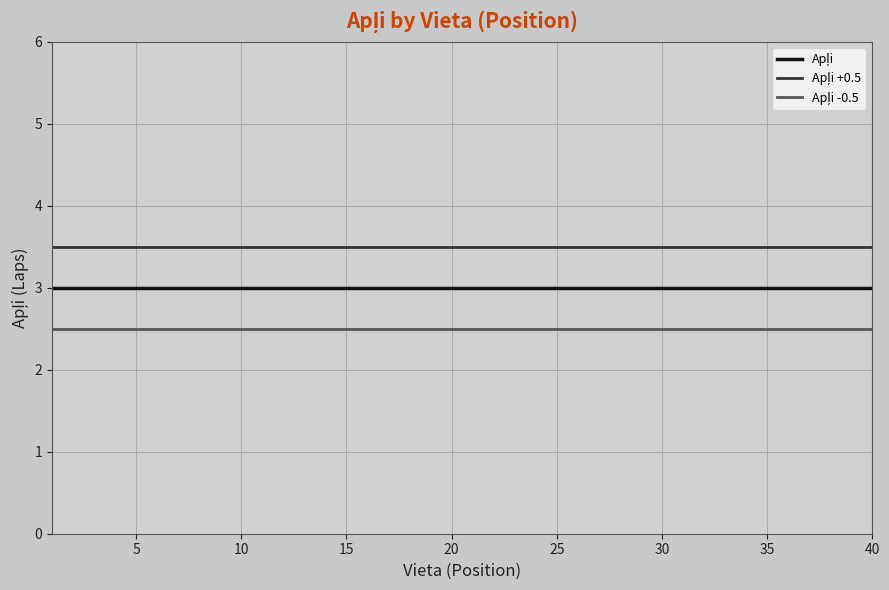

What is the greatest value displayed?

3.5